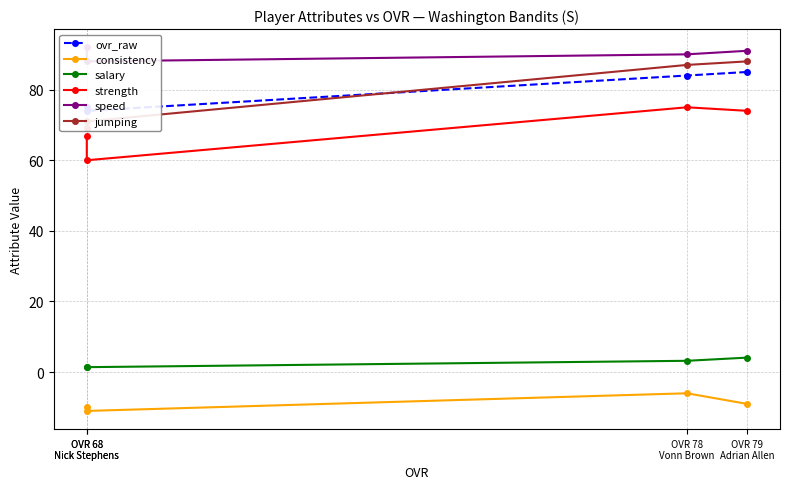

List the series in order of their peak value, highest first.

speed, jumping, ovr_raw, strength, salary, consistency